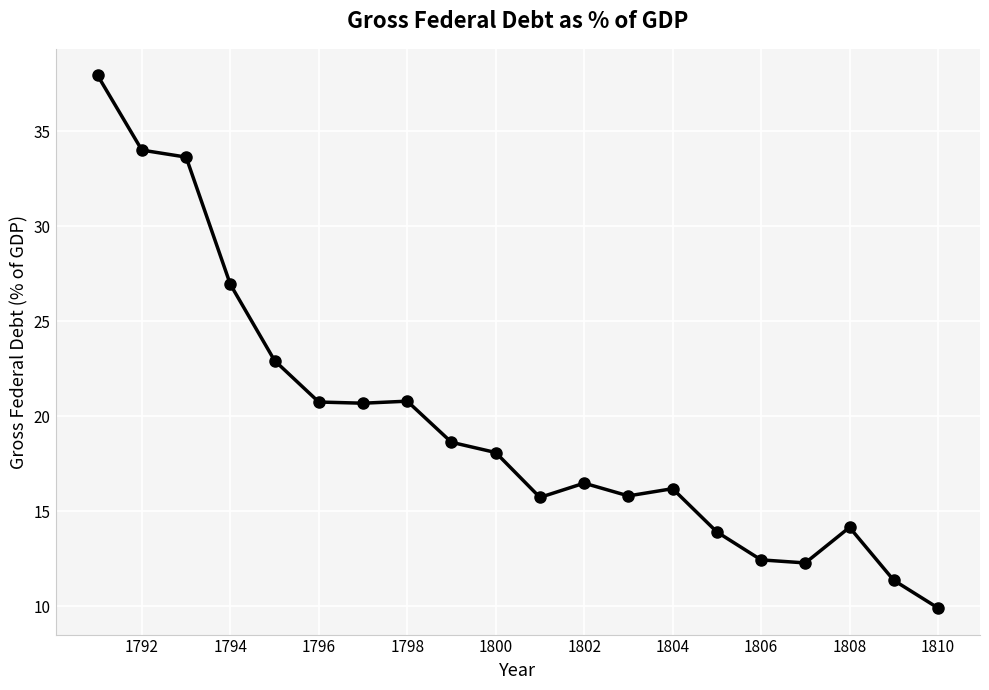

True or false: there are more than 2 points higher than both neighbors.

True